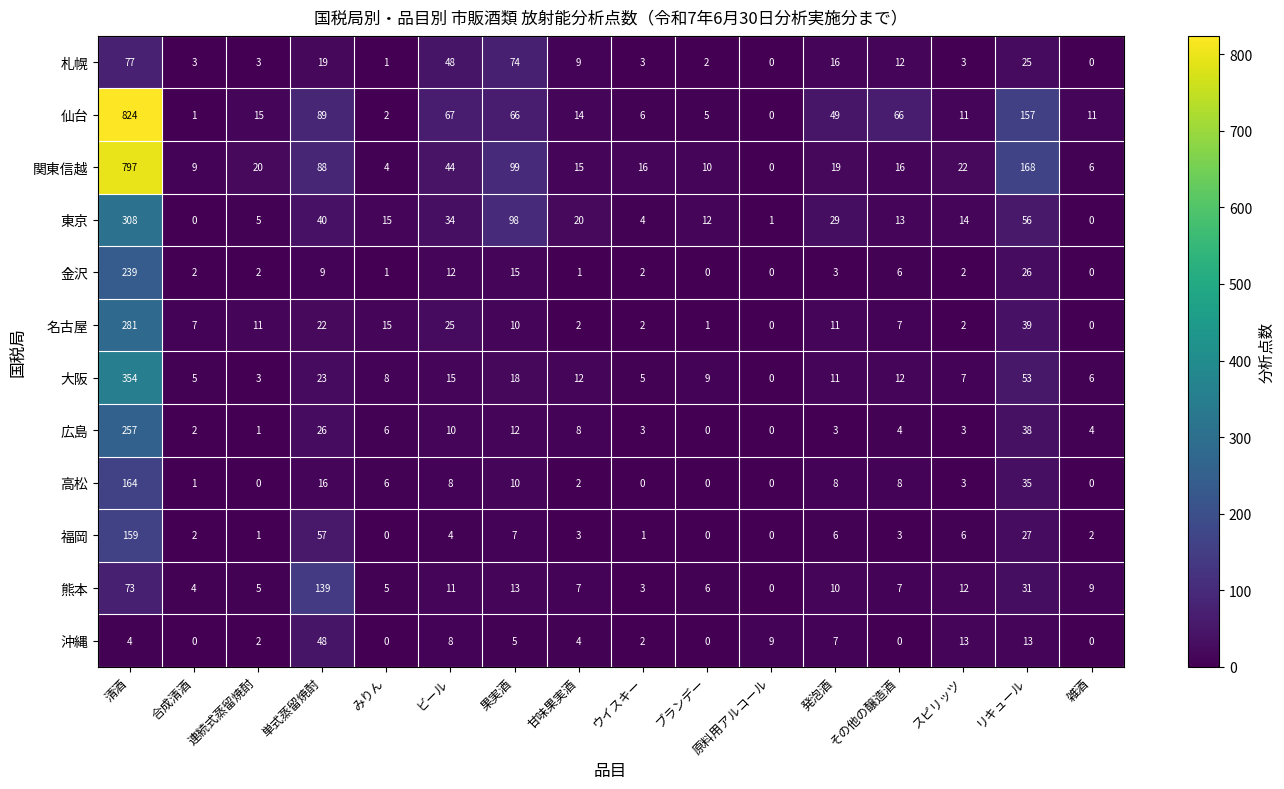

True or false: 福岡 has a value of 1 at ウイスキー.

True